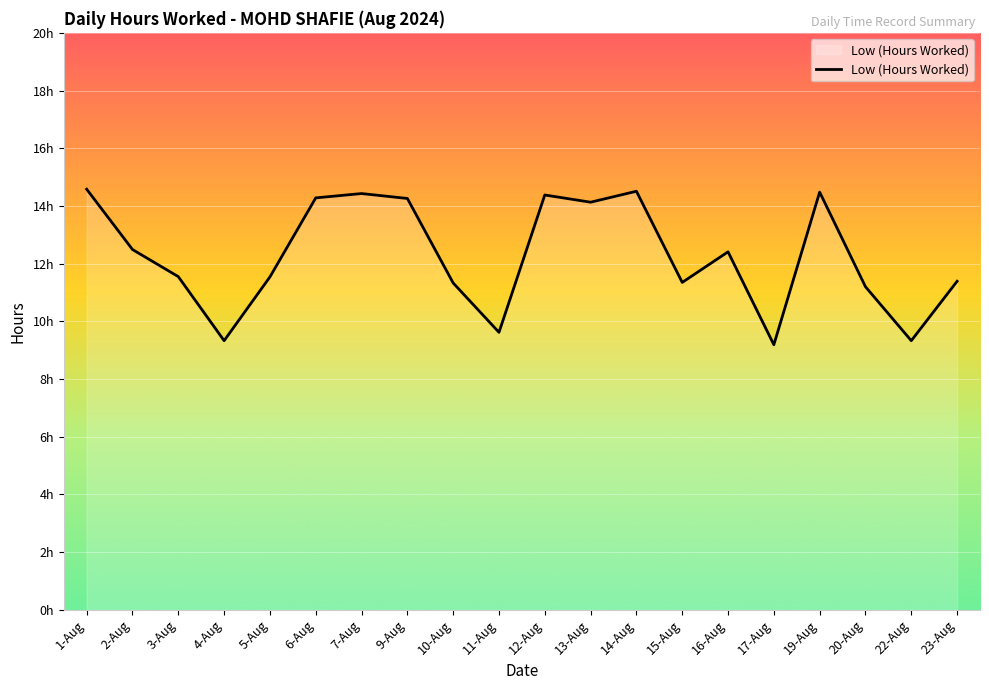

Where is the first local maximum?

7-Aug